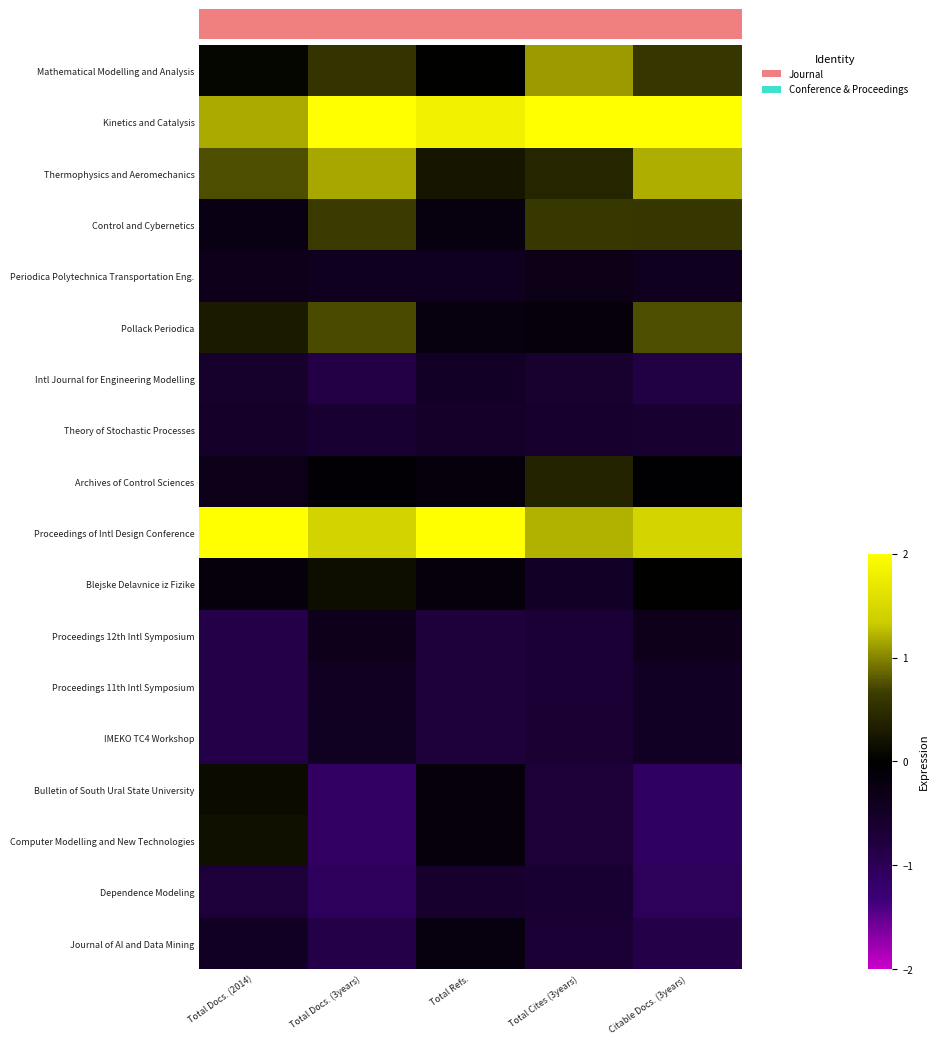

How many data points does each series have?

5